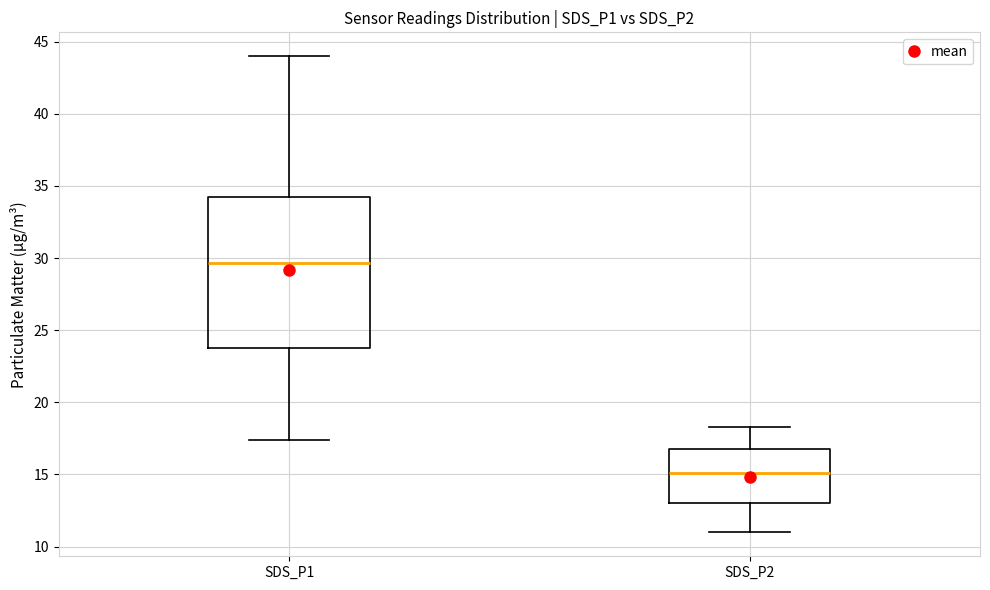

Reading left to right, read every box against the y-axis: the position of its median line, the range the box covers, and the ends of its whiskers. The values are not printed on the chart, so give them approximately, as read against the axis.

SDS_P1: median 29.5, box 24.0 to 34.0, whiskers 17.5 to 44.0
SDS_P2: median 15.0, box 13.0 to 16.5, whiskers 11.0 to 18.5